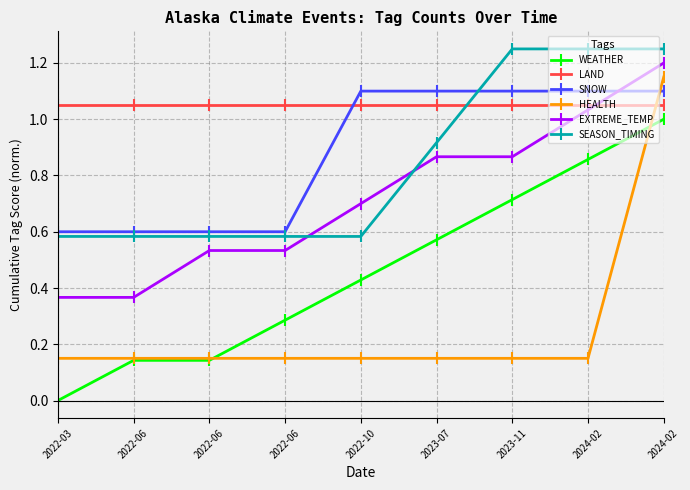

How many lines are shown in the chart?

6